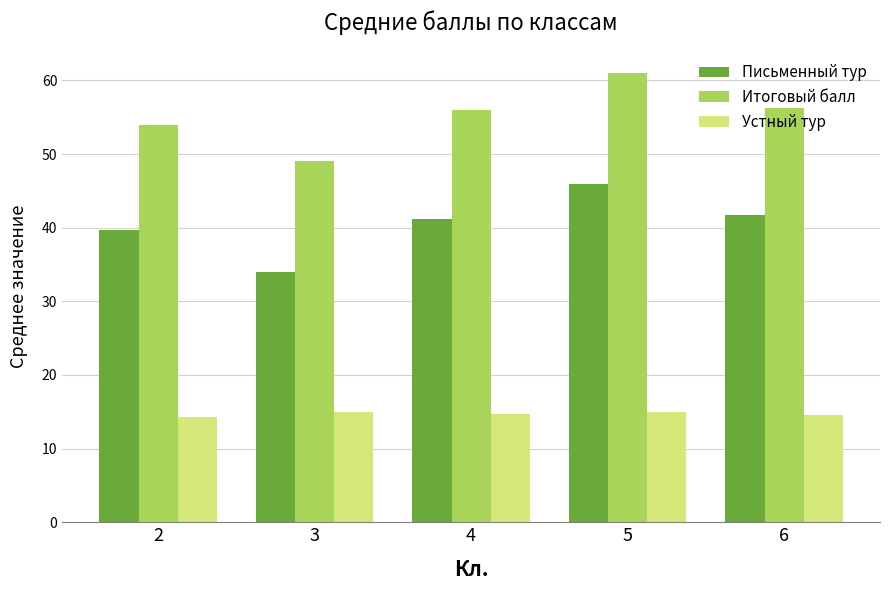

At 4, list the series in order from largest to smallest.

Итоговый балл, Письменный тур, Устный тур